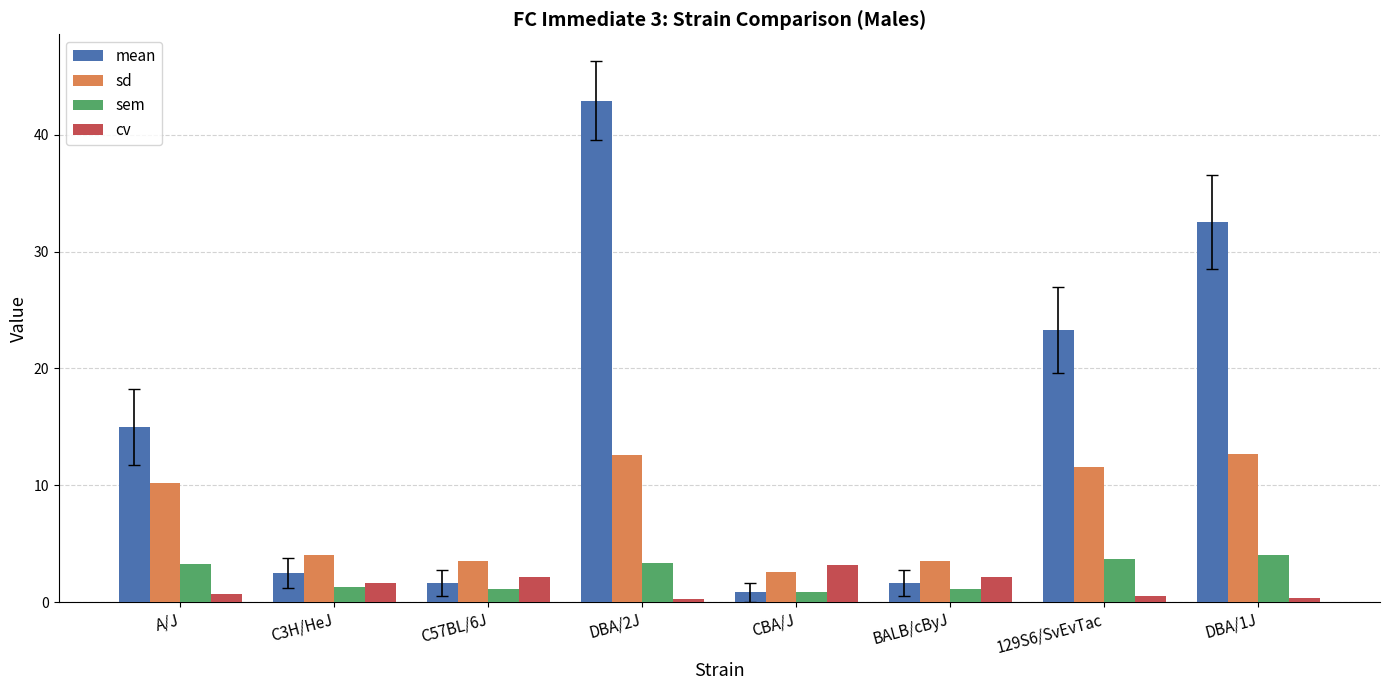

The sem series shows 4.8 at A/J. True or false?

False